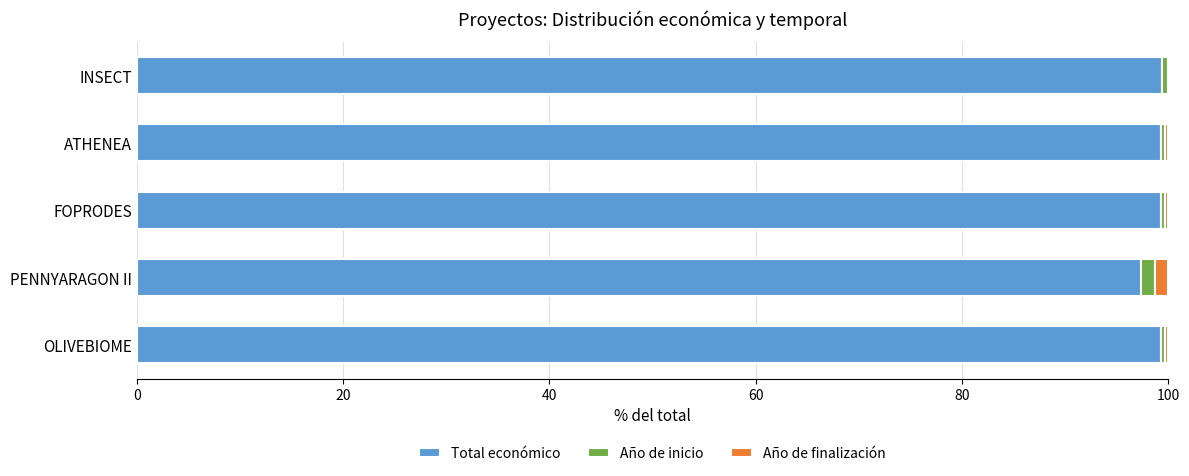

Is it true that Total económico equals 99.4 at INSECT?

True